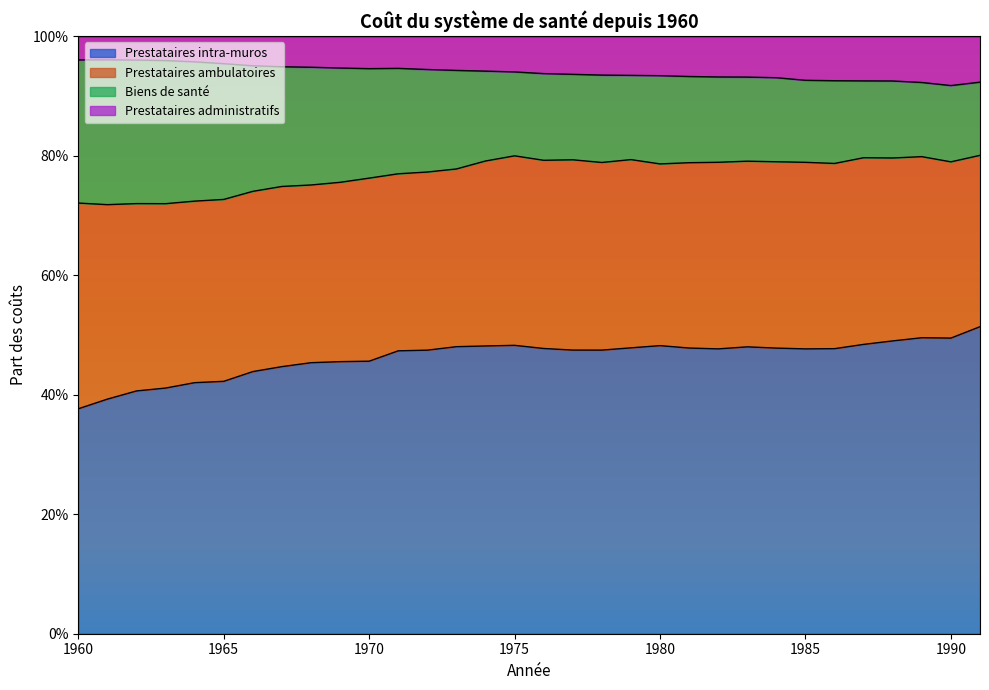

Does the chart display data point markers on the line(s)?

No